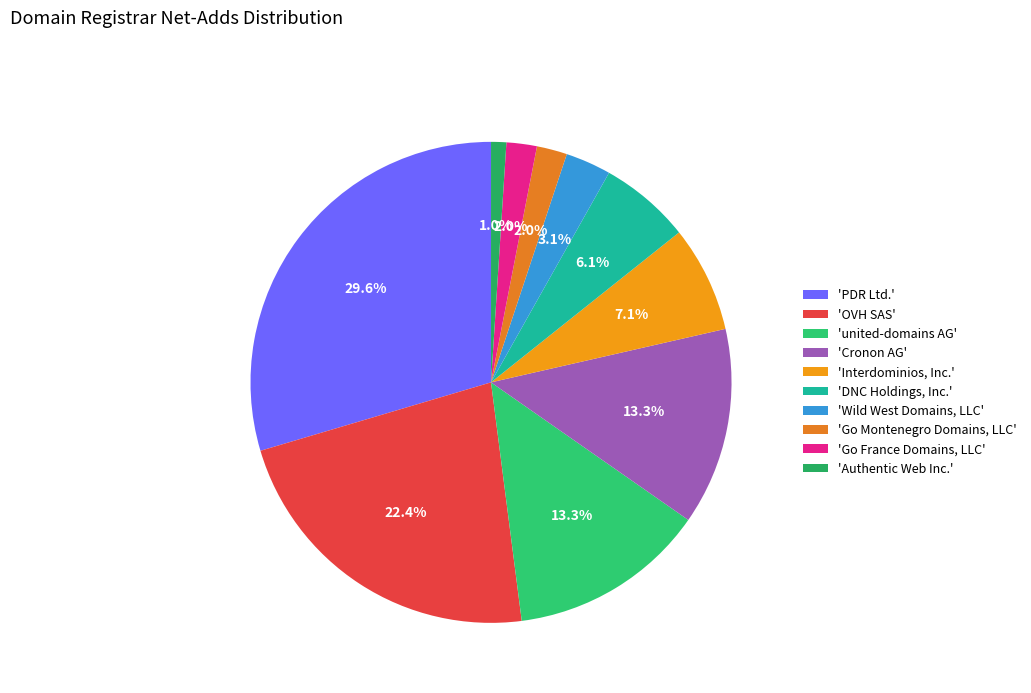

Count the number of slices in the pie.

10